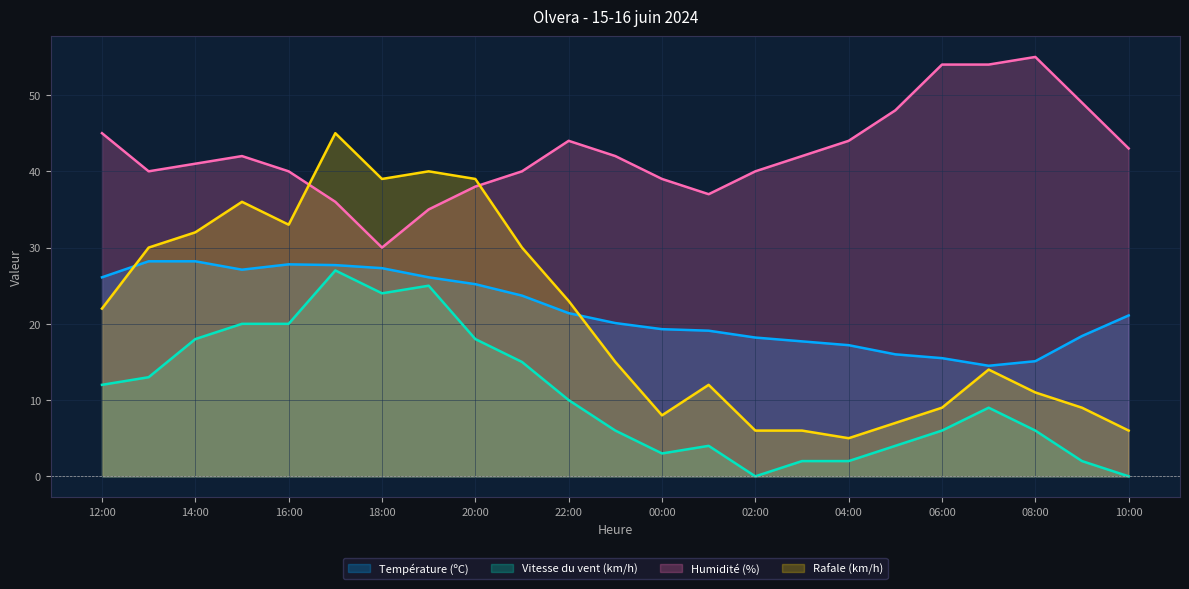

True or false: Rafale (km/h) and Vitesse du vent (km/h) intersect in this chart.

False